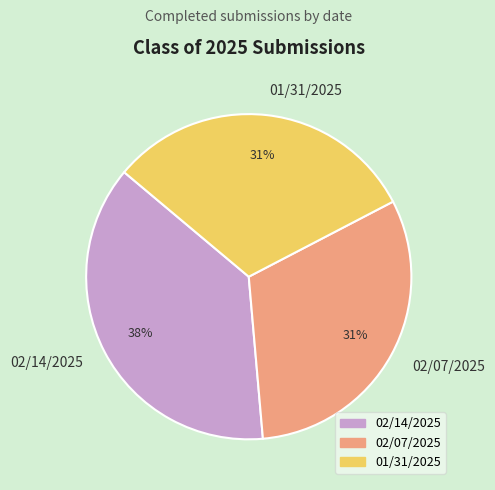

To the nearest percent, what percentage of the pie is 01/31/2025?

31%